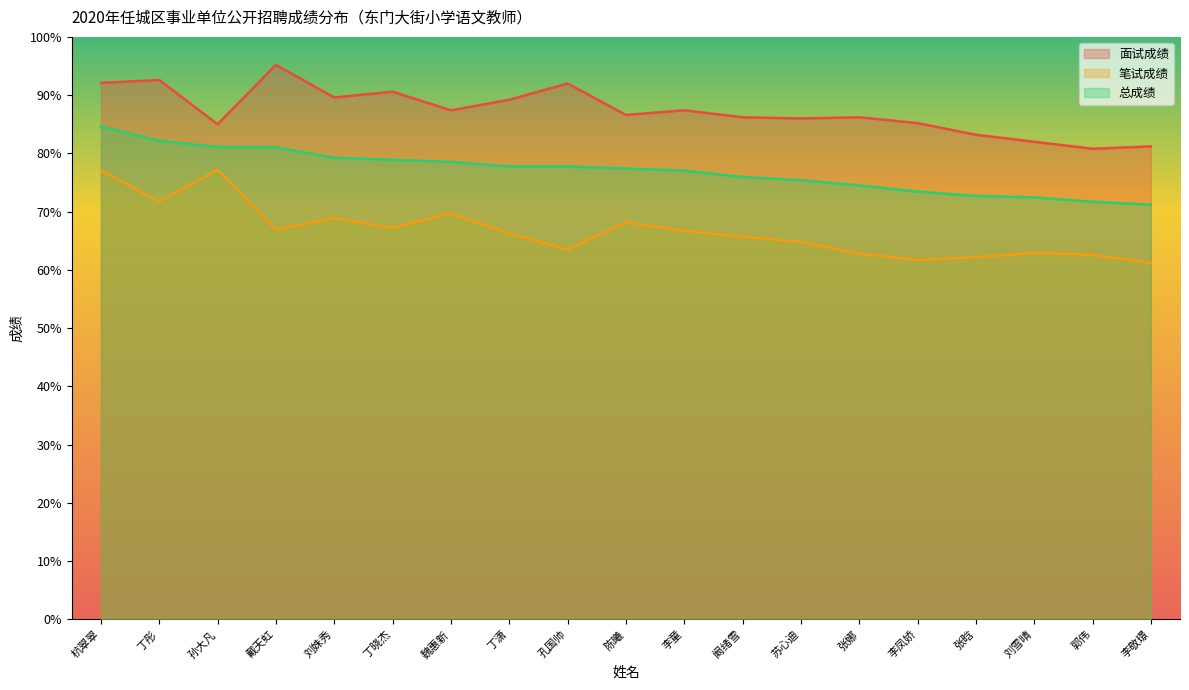

What is the label of the 6th point from the left?

丁晓杰